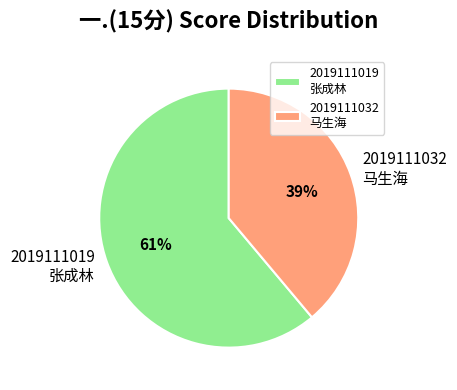

The 2019111019 张成林 slice represents 61% of the pie. True or false?

True